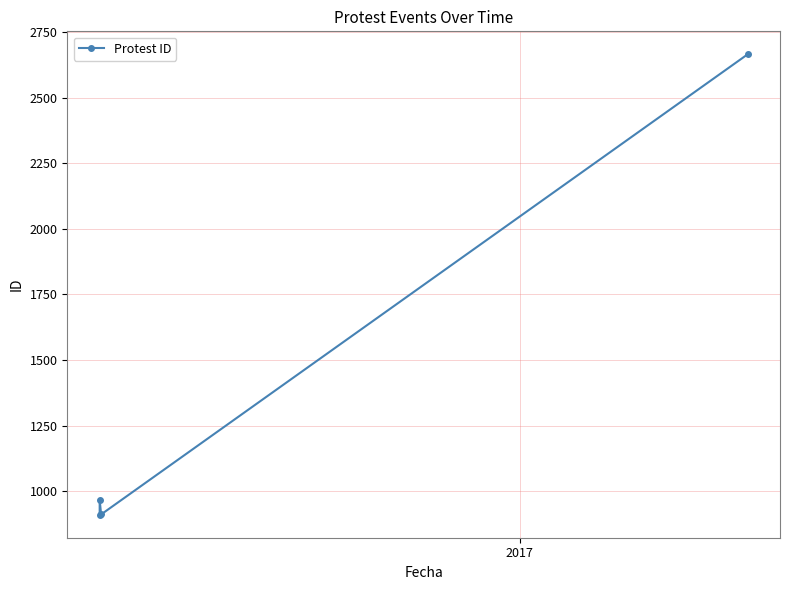

What is the maximum value shown in the chart?

2666